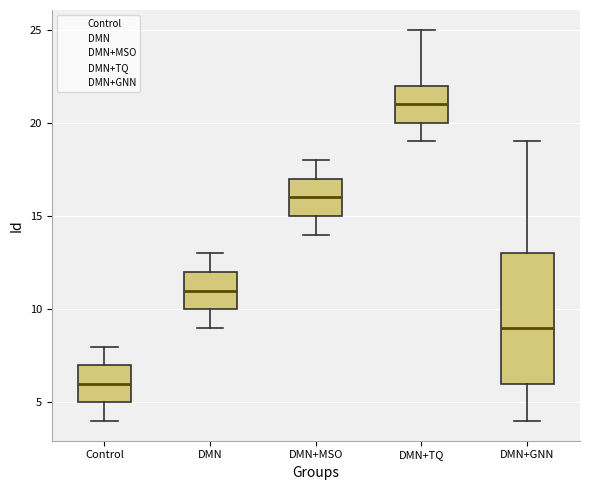

Comparing the boxes themselves (not the whiskers), which one is the tallest?

DMN+GNN